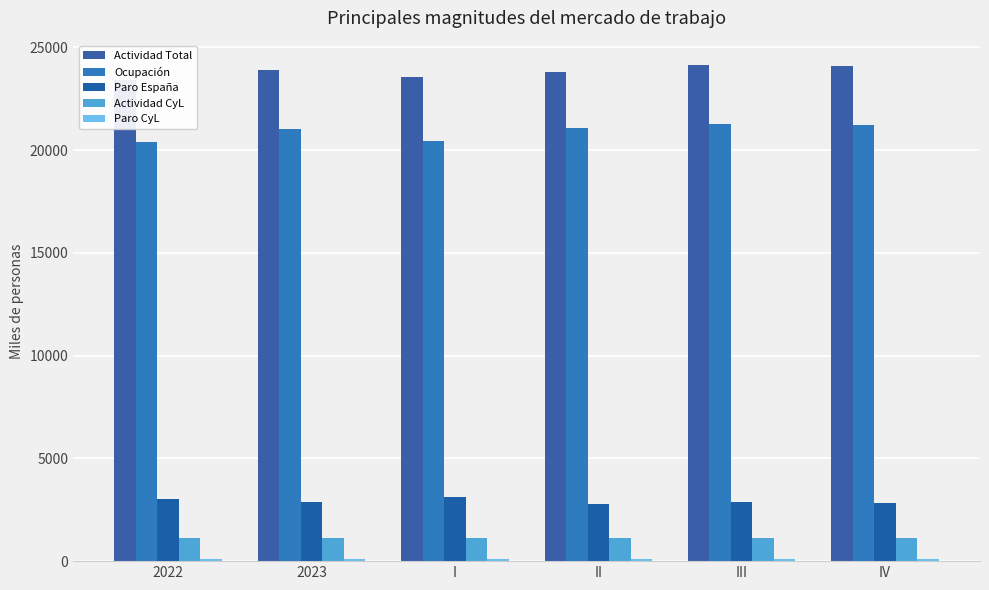

At how many categories does at least one series exceed 18476?

6